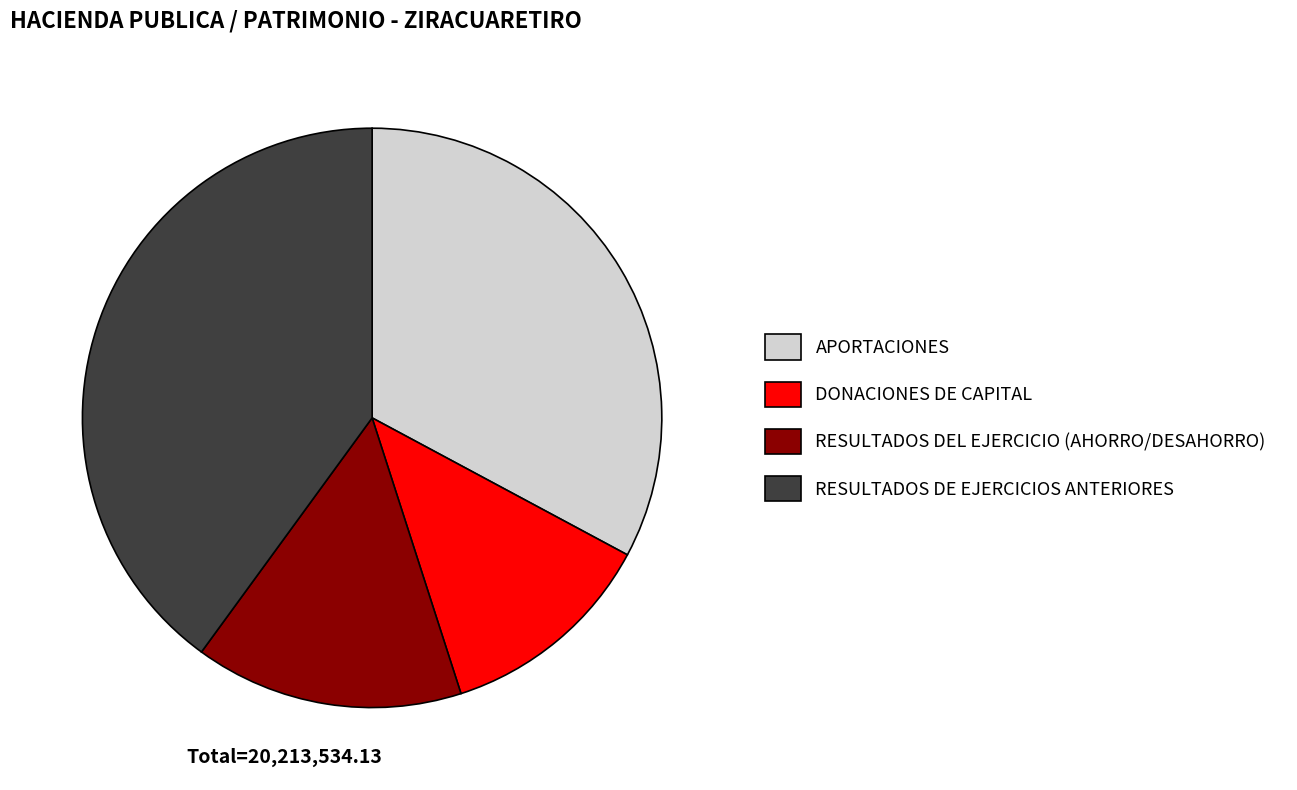

Which has a higher value, DONACIONES DE CAPITAL or RESULTADOS DE EJERCICIOS ANTERIORES?

RESULTADOS DE EJERCICIOS ANTERIORES